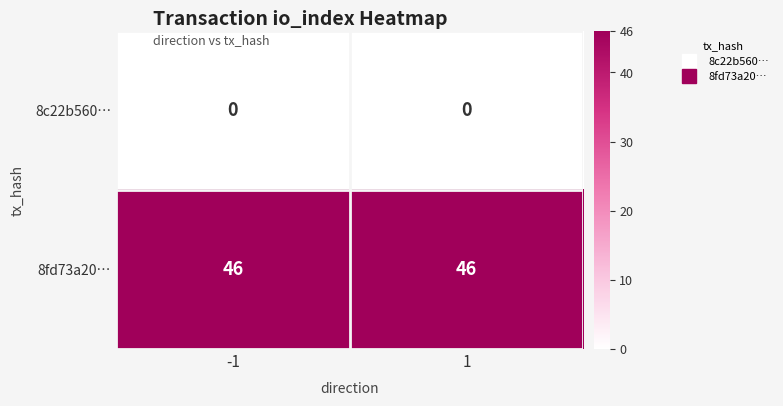

Rank the series by their average value, from highest to lowest.

8fd73a20…, 8c22b560…